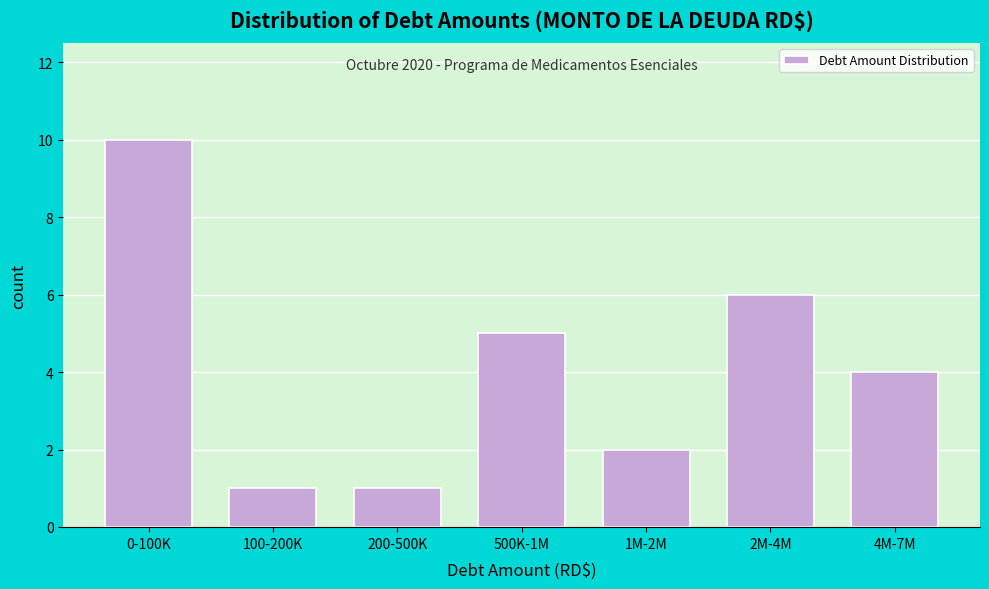

Reading left to right, what are all the values shown in this chart?

0-100K=10	100-200K=1	200-500K=1	500K-1M=5	1M-2M=2	2M-4M=6	4M-7M=4